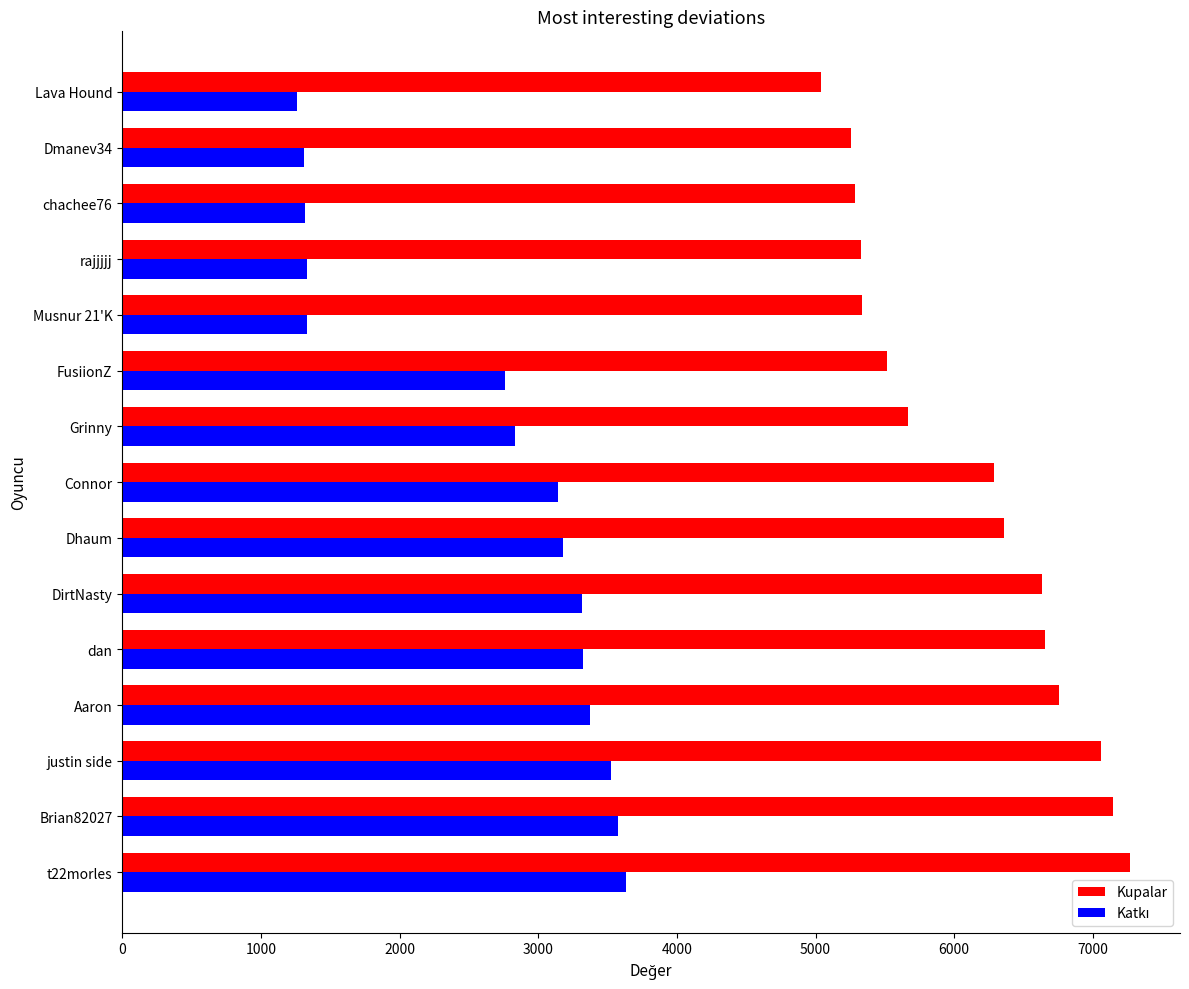

What is the lowest value of the Kupalar series?

5043